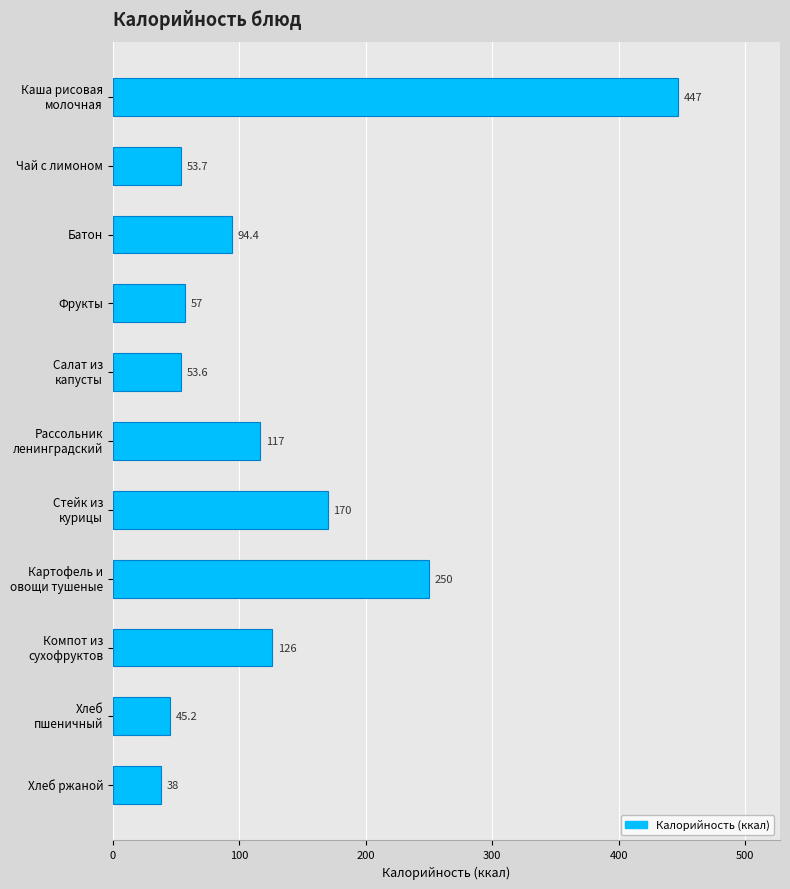

What is the maximum value shown in the chart?

447.1